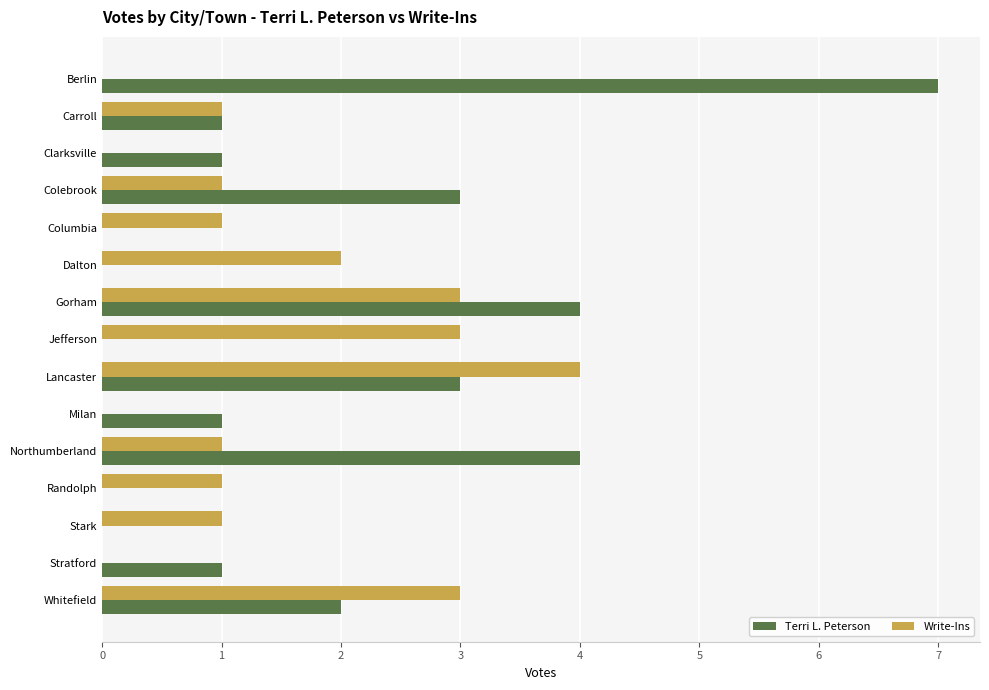

What is the total value across all series at Berlin?

7